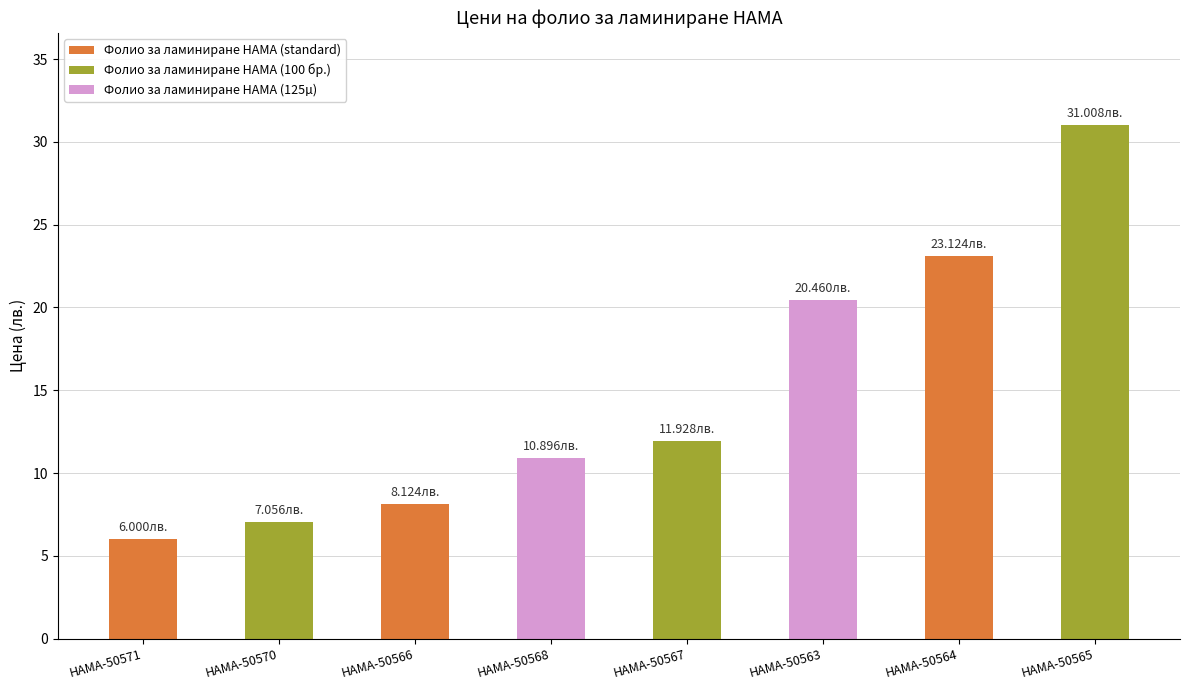

What is the difference between the values at HAMA-50567 and HAMA-50570?

4.9